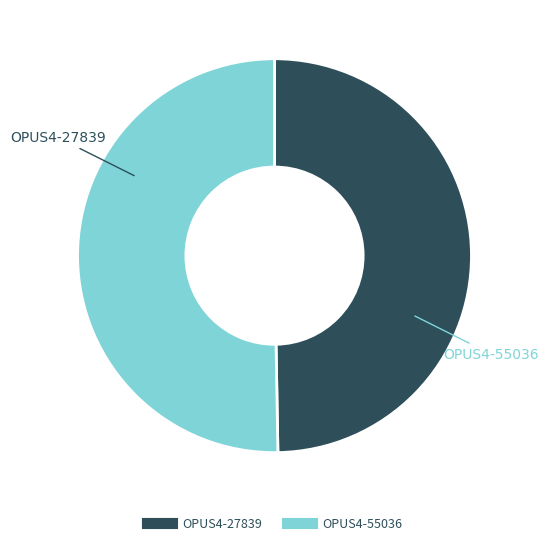

Which has a higher value, OPUS4-55036 or OPUS4-27839?

OPUS4-55036